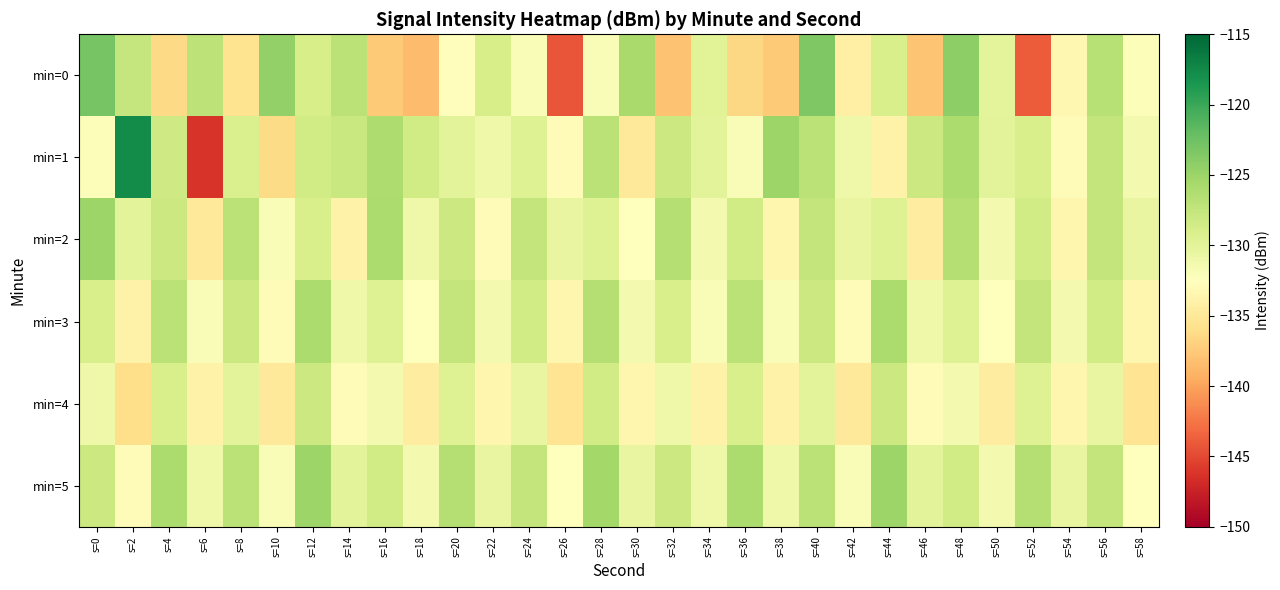

Reading left to right, extract all data points from this chart.

min=0: s=0=-123.0	s=2=-127.6	s=4=-136.5	s=6=-127.2	s=8=-135.6	s=10=-124.5	s=12=-128.9	s=14=-127.0	s=16=-137.5	s=18=-138.5	s=20=-132.7	s=22=-128.9	s=24=-132.0	s=26=-144.3	s=28=-132.1	s=30=-125.7	s=32=-138.0	s=34=-129.9	s=36=-136.5	s=38=-137.5	s=40=-123.4	s=42=-134.2	s=44=-129.0	s=46=-137.8	s=48=-124.2	s=50=-130.1	s=52=-143.9	s=54=-133.3	s=56=-126.7	s=58=-132.2
min=1: s=0=-132.2	s=2=-117.7	s=4=-128.3	s=6=-146.2	s=8=-129.1	s=10=-136.3	s=12=-128.4	s=14=-128.0	s=16=-126.1	s=18=-128.4	s=20=-130.0	s=22=-131.0	s=24=-129.5	s=26=-133.0	s=28=-127.0	s=30=-135.0	s=32=-128.0	s=34=-130.0	s=36=-132.0	s=38=-125.0	s=40=-127.0	s=42=-131.0	s=44=-134.0	s=46=-128.0	s=48=-126.0	s=50=-130.0	s=52=-129.0	s=54=-133.0	s=56=-127.5	s=58=-131.5
min=2: s=0=-125.0	s=2=-130.0	s=4=-128.0	s=6=-135.0	s=8=-127.0	s=10=-132.0	s=12=-129.0	s=14=-134.0	s=16=-126.0	s=18=-131.0	s=20=-128.0	s=22=-133.0	s=24=-127.5	s=26=-130.5	s=28=-129.5	s=30=-132.5	s=32=-126.5	s=34=-131.5	s=36=-128.5	s=38=-133.5	s=40=-127.5	s=42=-130.5	s=44=-129.5	s=46=-134.5	s=48=-126.5	s=50=-131.5	s=52=-128.5	s=54=-133.5	s=56=-127.5	s=58=-130.5
min=3: s=0=-129.0	s=2=-134.0	s=4=-127.0	s=6=-132.0	s=8=-128.0	s=10=-133.0	s=12=-126.0	s=14=-131.0	s=16=-129.5	s=18=-132.5	s=20=-127.5	s=22=-131.5	s=24=-128.5	s=26=-133.5	s=28=-126.5	s=30=-131.5	s=32=-129.0	s=34=-132.0	s=36=-127.0	s=38=-132.0	s=40=-128.0	s=42=-133.0	s=44=-126.0	s=46=-131.0	s=48=-129.5	s=50=-132.5	s=52=-127.5	s=54=-131.5	s=56=-128.5	s=58=-133.5
min=4: s=0=-131.0	s=2=-136.0	s=4=-129.0	s=6=-134.0	s=8=-130.0	s=10=-135.0	s=12=-128.0	s=14=-133.0	s=16=-131.5	s=18=-134.5	s=20=-129.5	s=22=-133.5	s=24=-130.5	s=26=-135.5	s=28=-128.5	s=30=-133.5	s=32=-131.0	s=34=-134.0	s=36=-129.0	s=38=-134.0	s=40=-130.0	s=42=-135.0	s=44=-128.0	s=46=-133.0	s=48=-131.5	s=50=-134.5	s=52=-129.5	s=54=-133.5	s=56=-130.5	s=58=-135.5
min=5: s=0=-128.0	s=2=-133.0	s=4=-126.0	s=6=-131.0	s=8=-127.0	s=10=-132.0	s=12=-125.0	s=14=-130.0	s=16=-128.5	s=18=-131.5	s=20=-126.5	s=22=-130.5	s=24=-127.5	s=26=-132.5	s=28=-125.5	s=30=-130.5	s=32=-128.0	s=34=-131.0	s=36=-126.0	s=38=-131.0	s=40=-127.0	s=42=-132.0	s=44=-125.0	s=46=-130.0	s=48=-128.5	s=50=-131.5	s=52=-126.5	s=54=-130.5	s=56=-127.5	s=58=-132.5